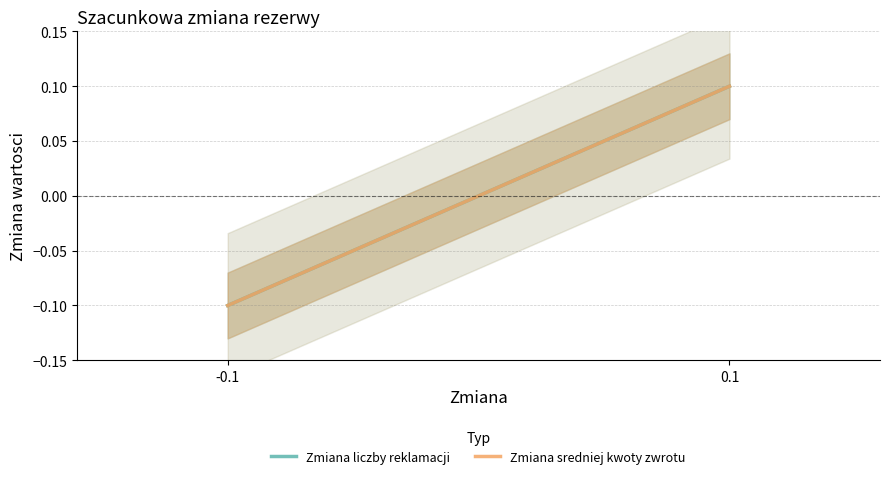

Rank the series at 0.1 from highest to lowest value.

Zmiana liczby reklamacji, Zmiana sredniej kwoty zwrotu